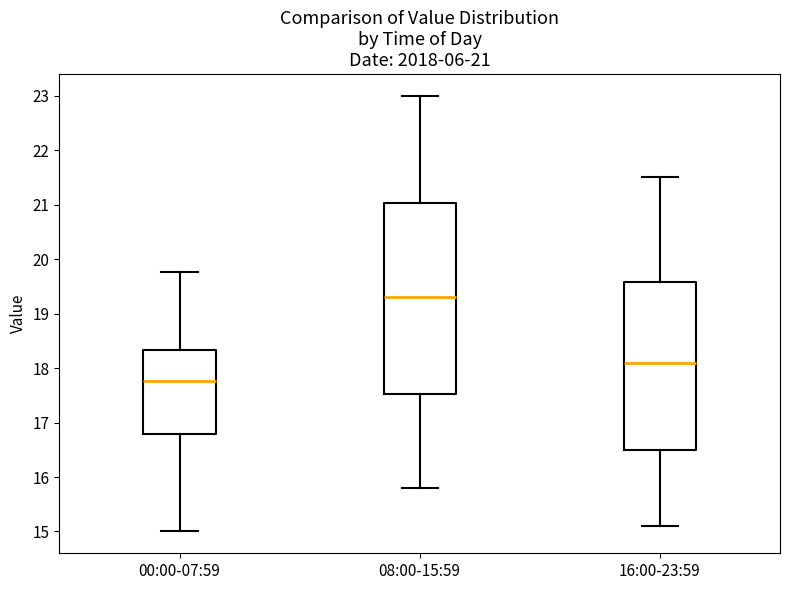

Which box's median line is the highest?

08:00-15:59